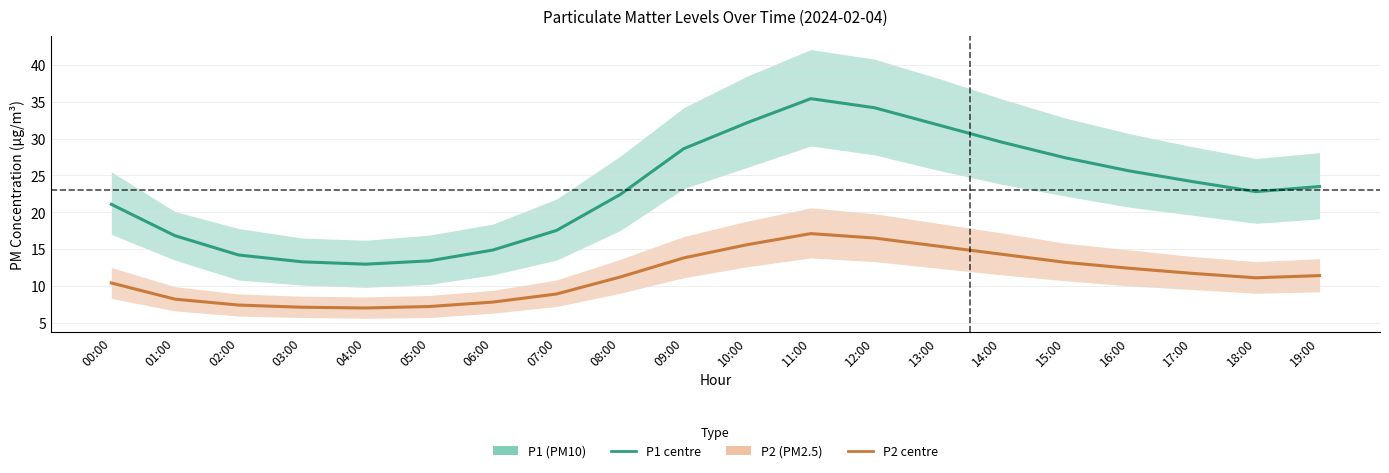

What is the difference between the second highest and second lowest values in the P2 (PM2.5) series?

9.4